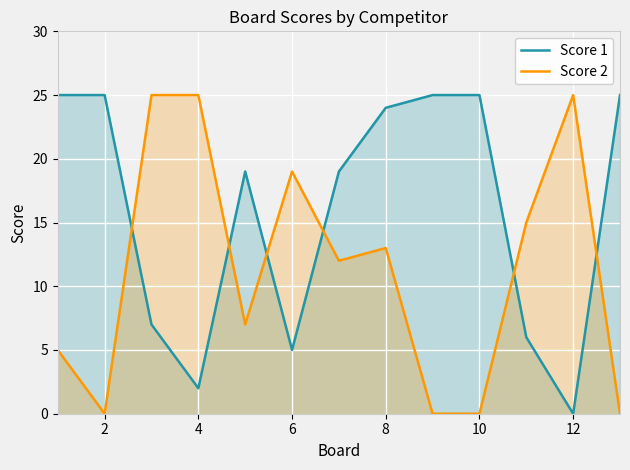

What is the average value of the Score 1 series?

16